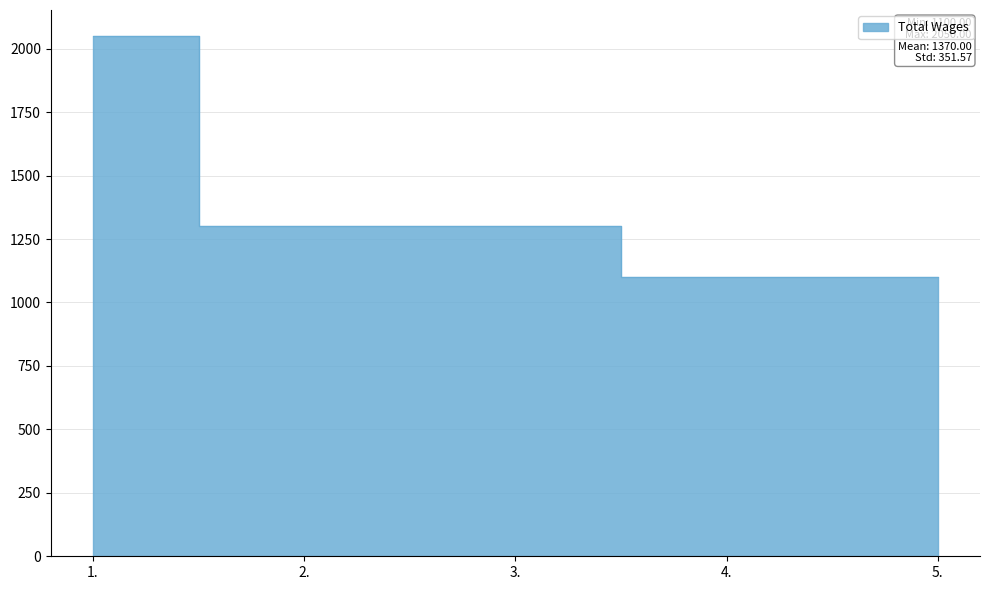

What is the difference between the values at 1. and 3.?

750